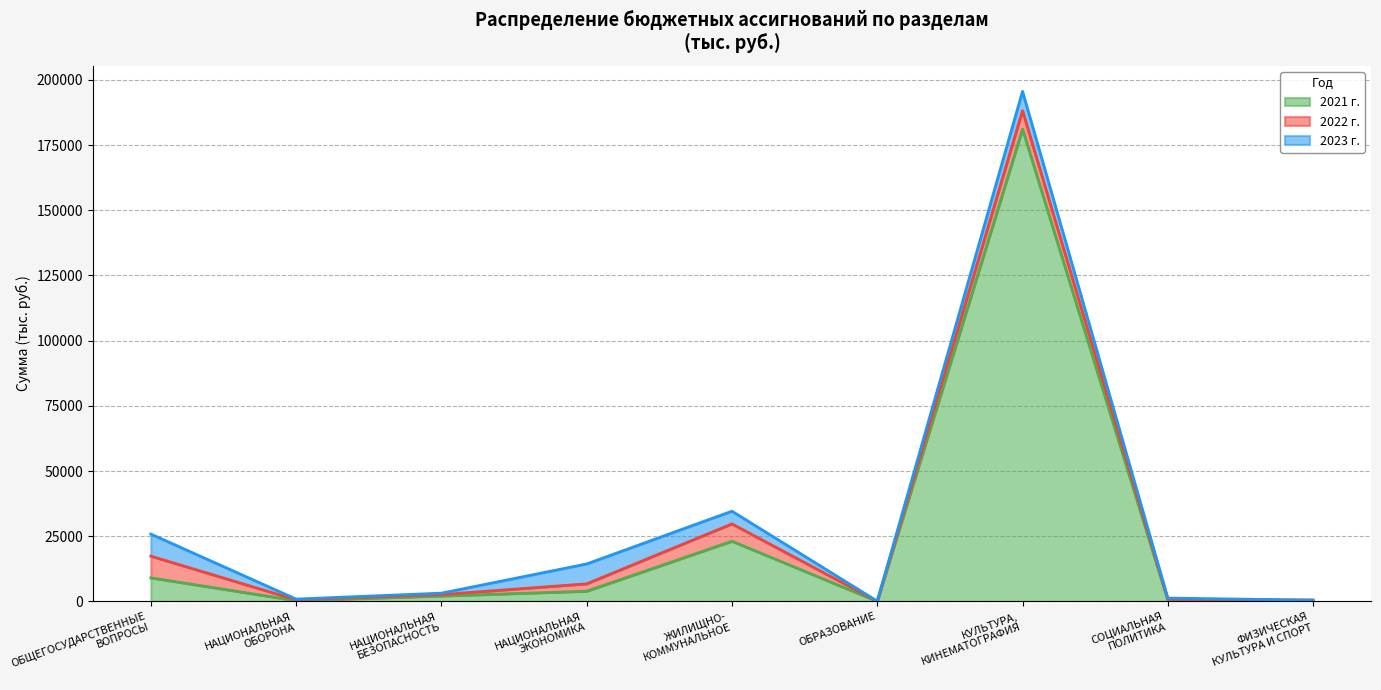

What is the total value across all series at ОБРАЗОВАНИЕ?

95.1